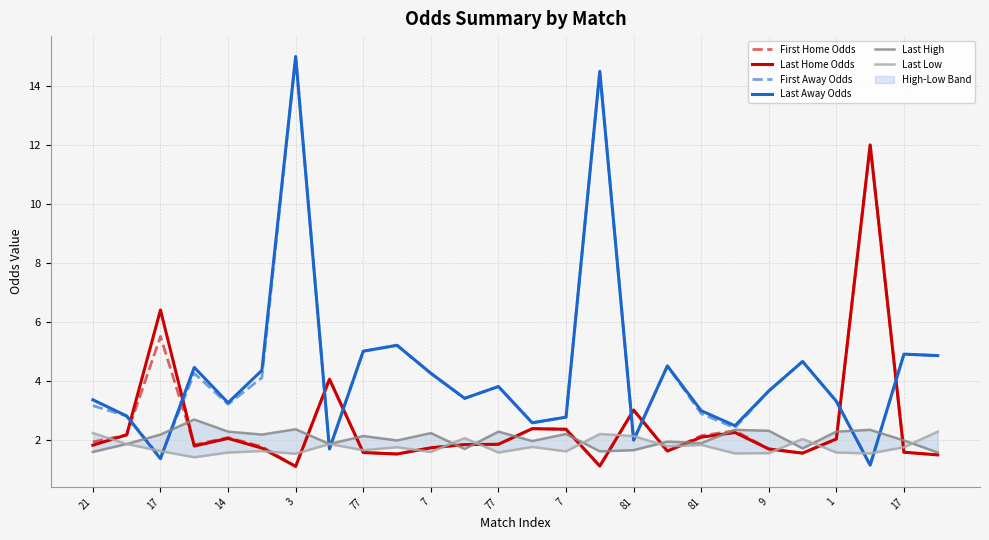

Does the chart display data point markers on the line(s)?

No